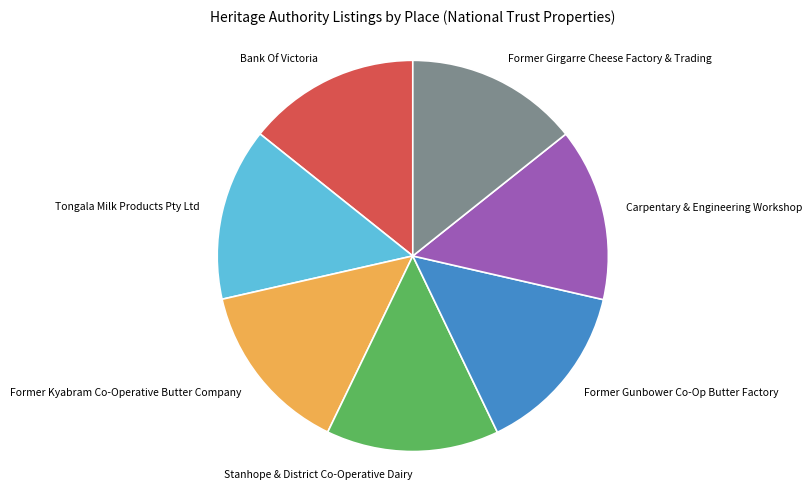

Is it true that Bank Of Victoria is 3% of the pie?

False